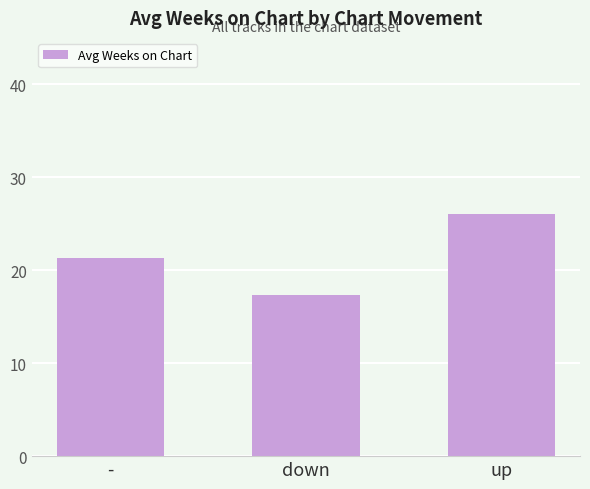

Which category has the lowest value across all series?

down